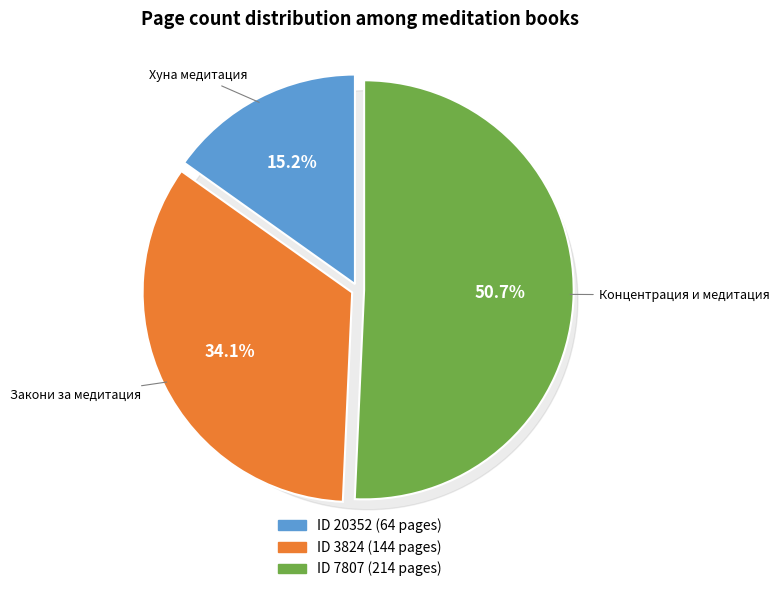

The 20352 slice represents 3% of the pie. True or false?

False